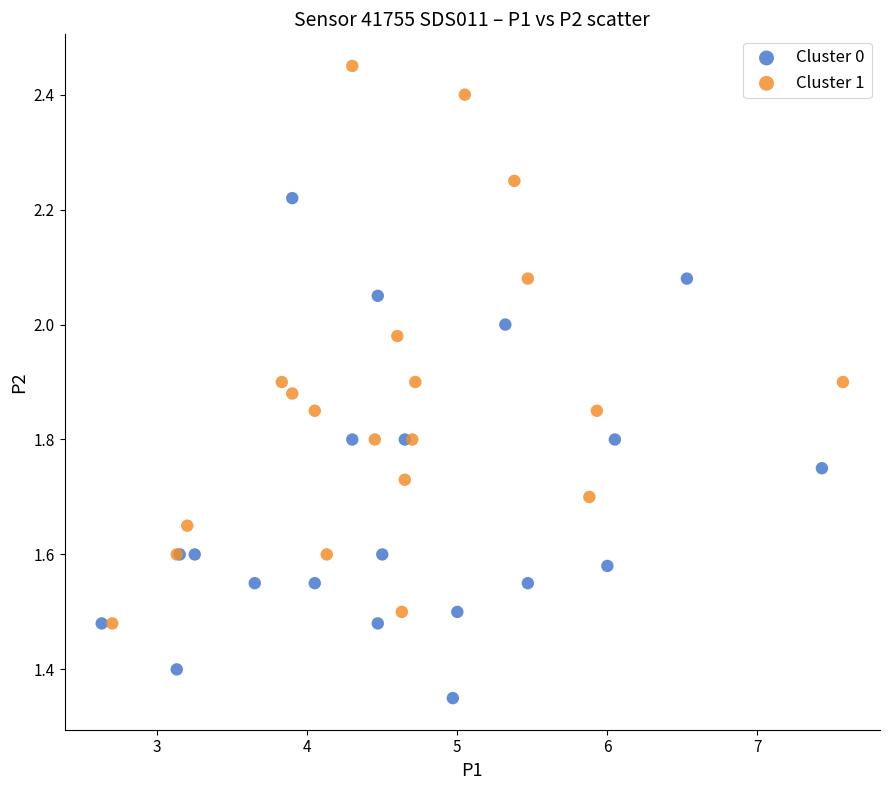

Which series contains the lowest Y value?

Cluster 0